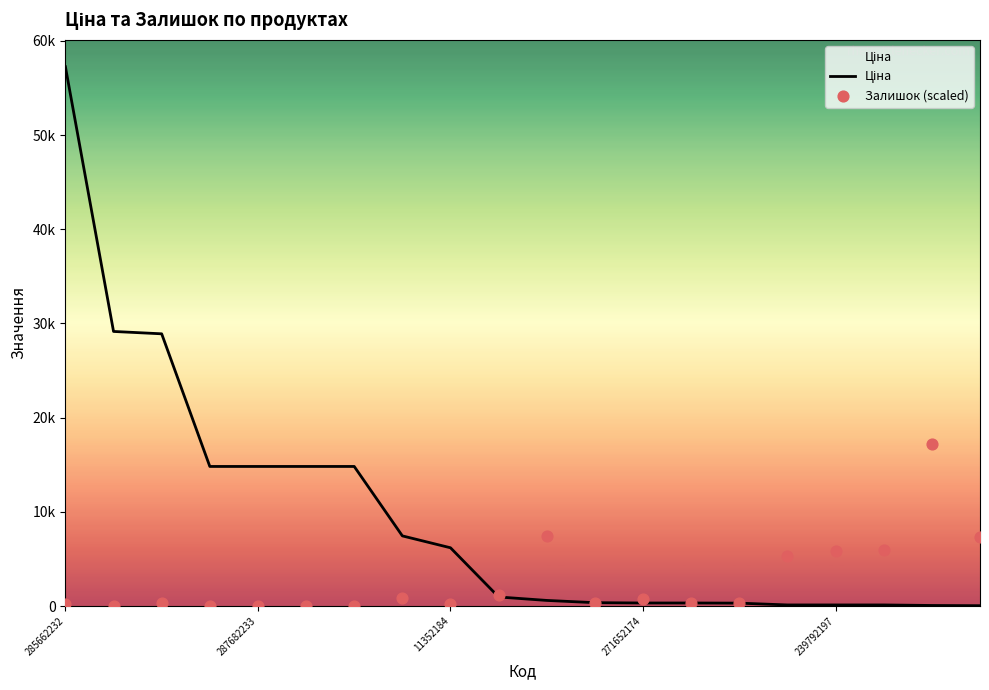

What are all the series names shown in the legend?

Ціна, Залишок (scaled)